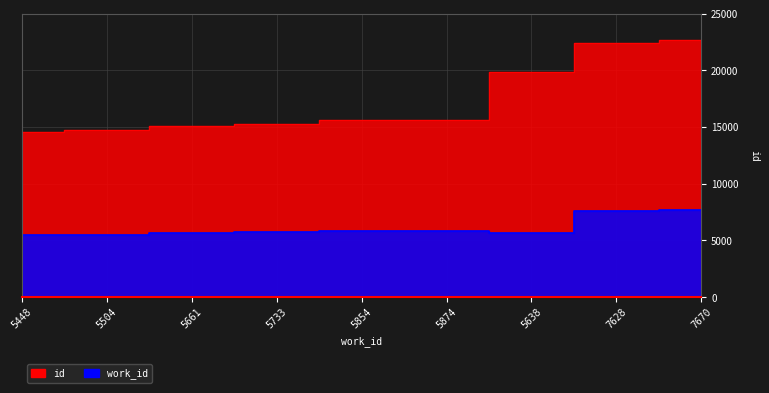

True or false: work_id has a value of 5638 at 5638.

True